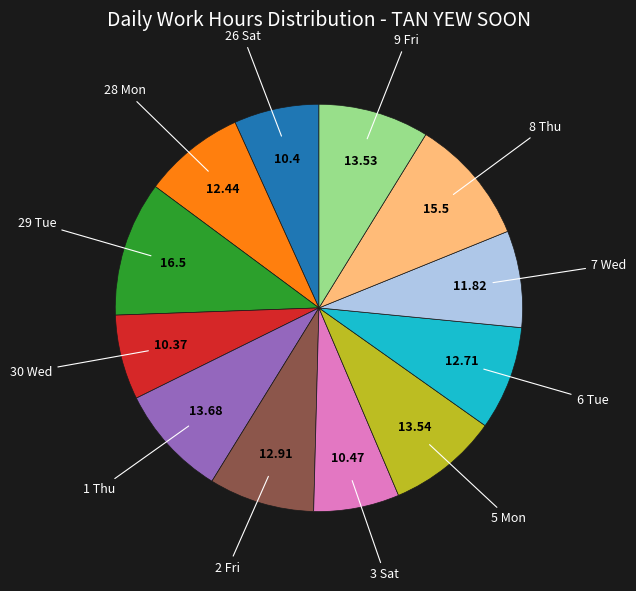

Does any single category account for the majority?

No